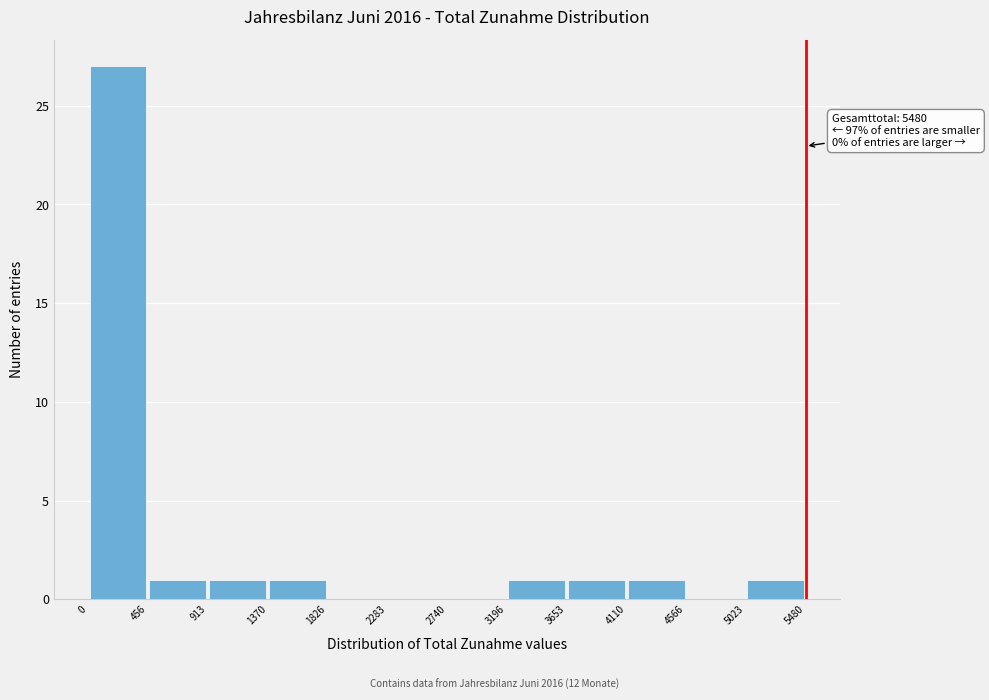

Which range on the x-axis has the tallest bar?

0 to 456